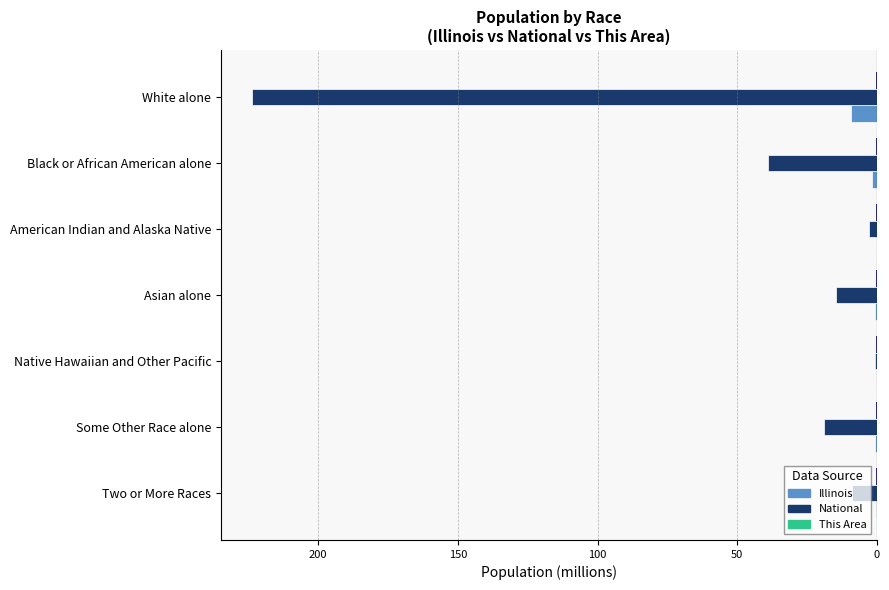

The value of Illinois at Native Hawaiian and Other Pacific is -0.0. True or false?

False